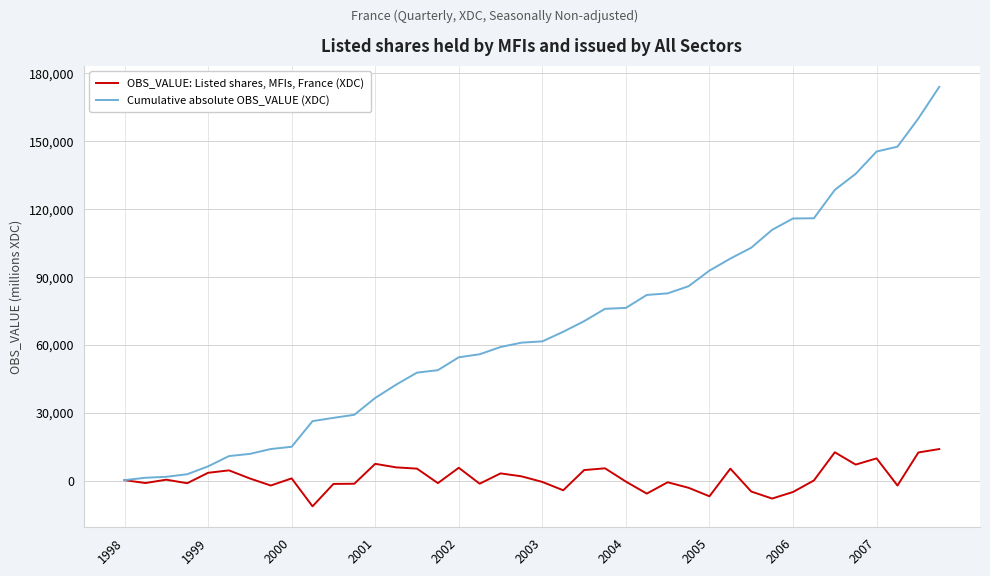

List the series in order of their overall mean, highest first.

Cumulative absolute OBS_VALUE (XDC), OBS_VALUE: Listed shares, MFIs, France (XDC)